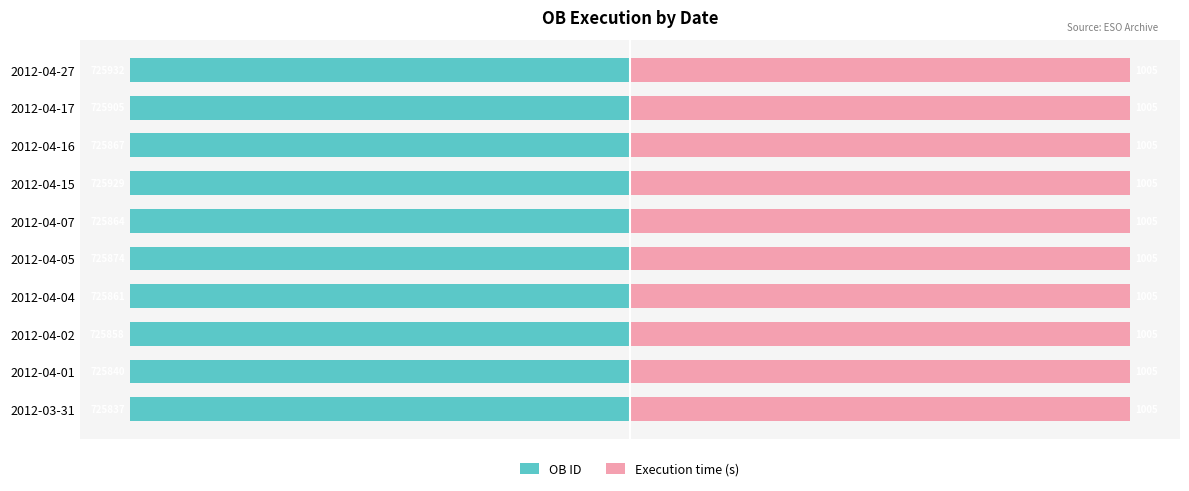

How many bars are there in each group?

2